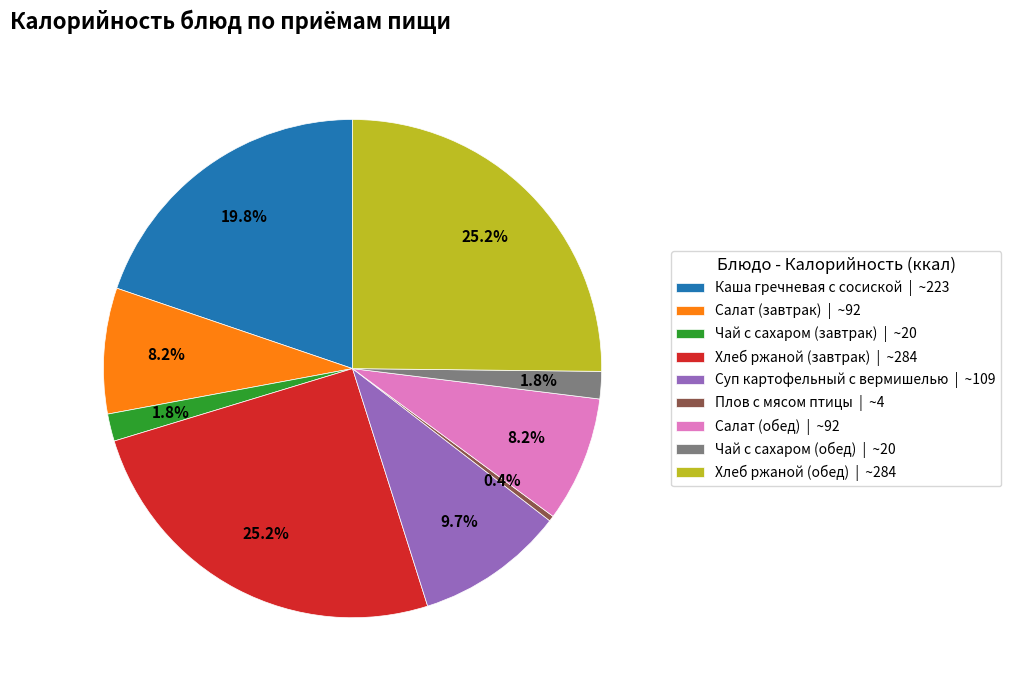

Which slice is the smallest?

Плов с мясом птицы